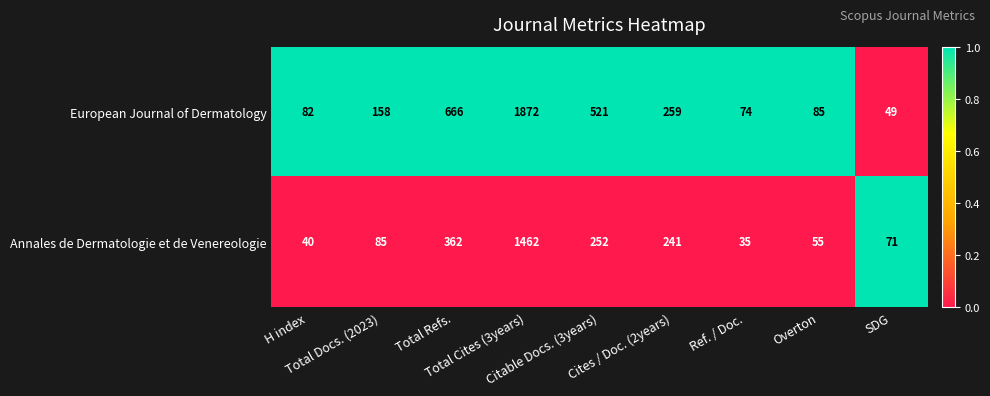

At which category is the sum across all series the highest?

Total Cites (3years)